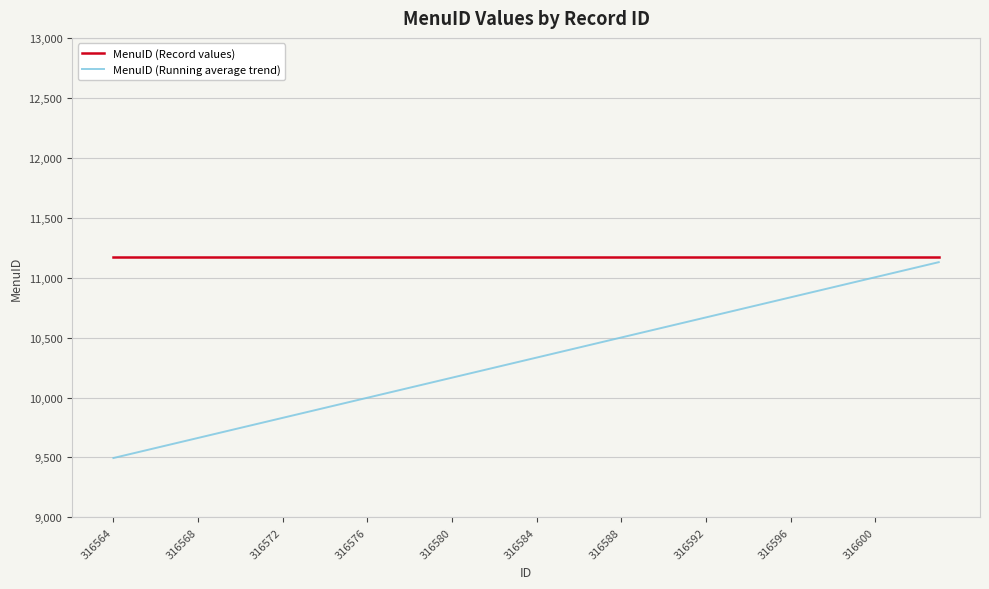

What is the maximum value for MenuID (Running average trend)?

11129.1